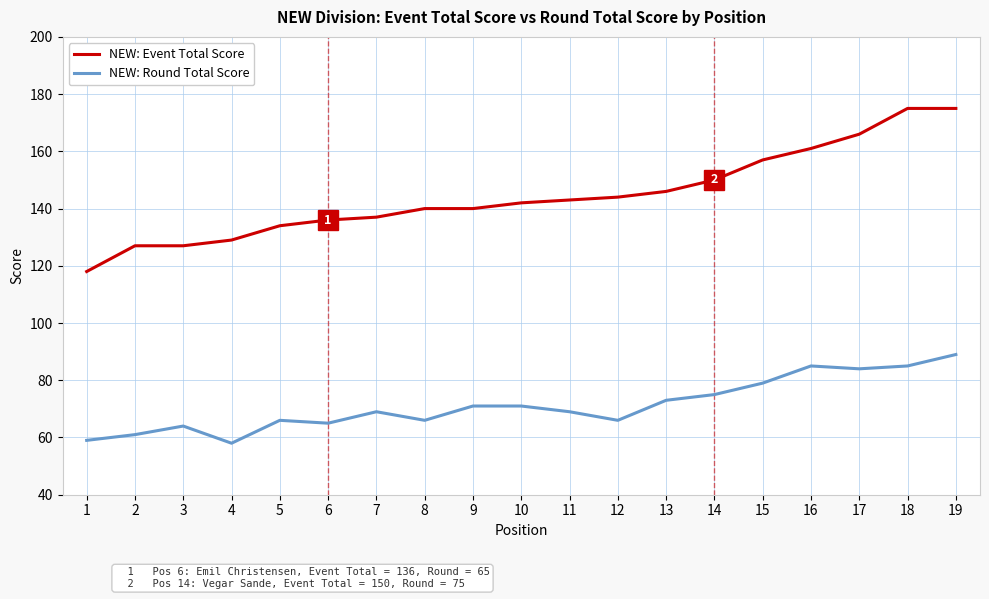

True or false: NEW: Event Total Score and NEW: Round Total Score intersect in this chart.

False